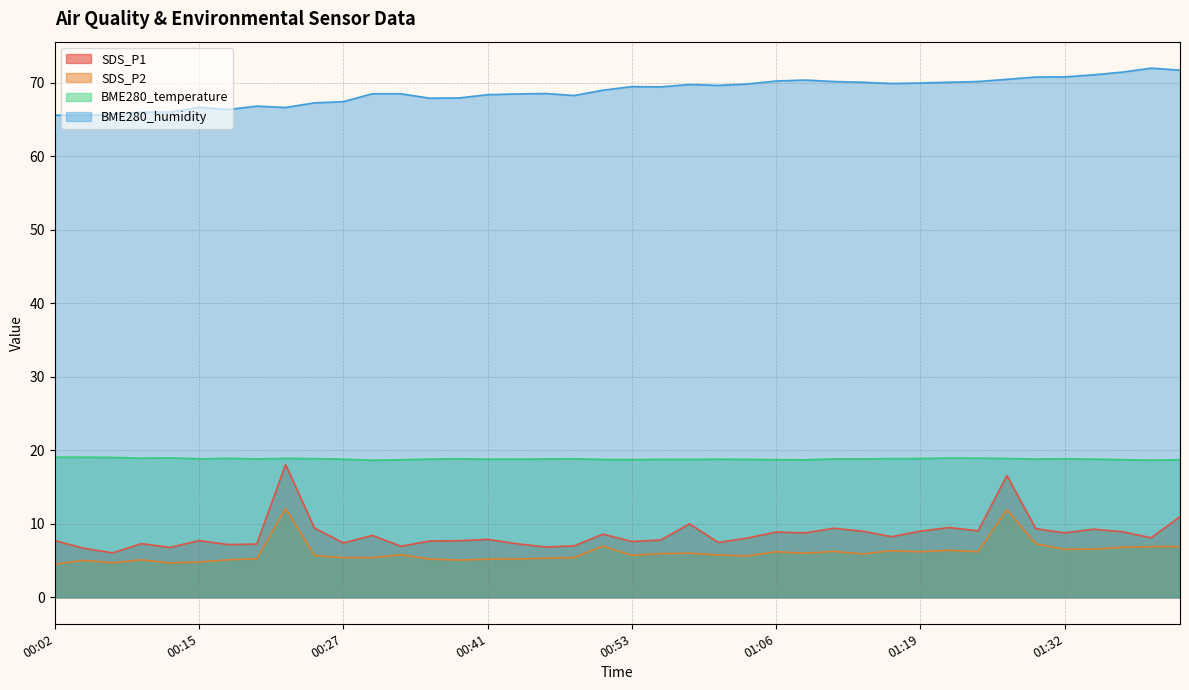

What is the total value across all series at 00:43?

99.8